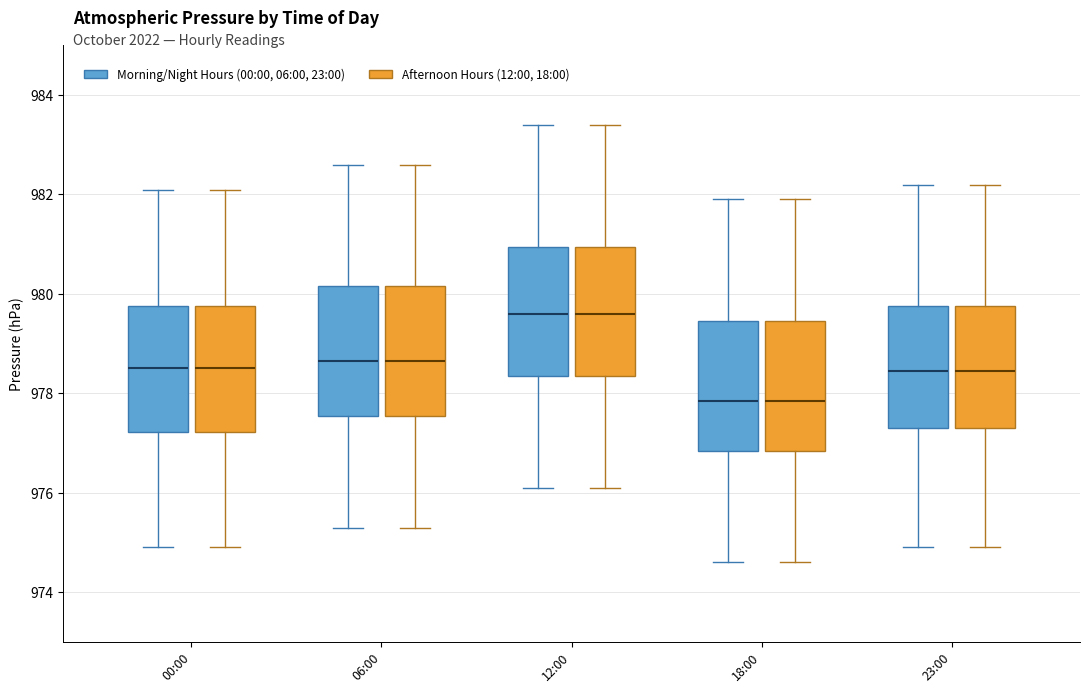

Where is the lower edge of the box for 23:00 (Morning/Night Hours (00:00, 06:00, 23:00)) on the y-axis? The values are not printed on the chart, so give them approximately, as read against the axis.

977.4